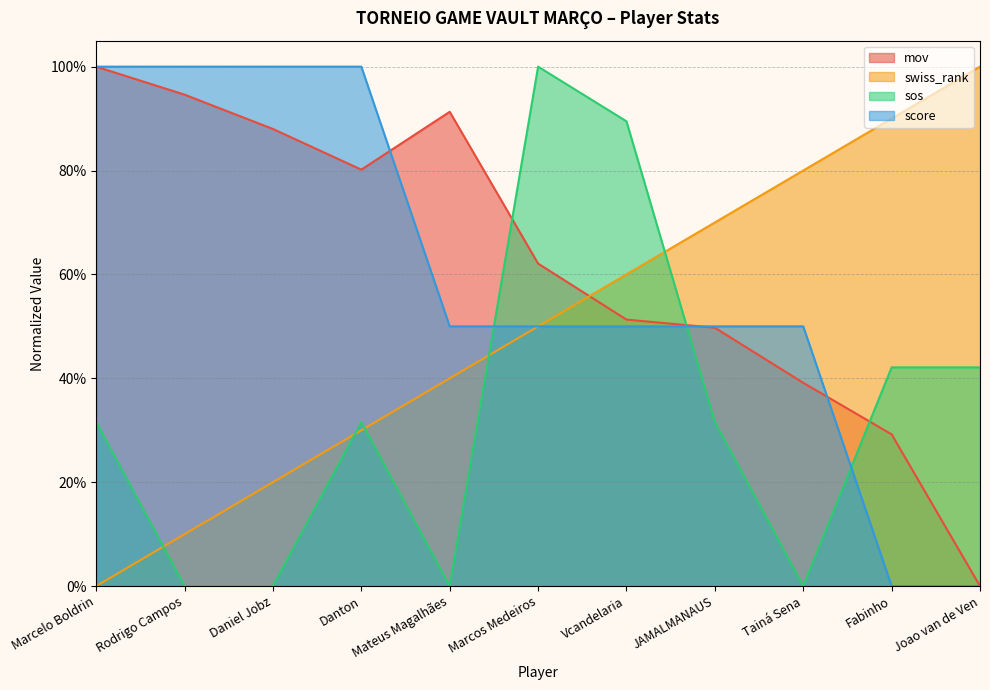

Which series has the largest total across all categories?

mov